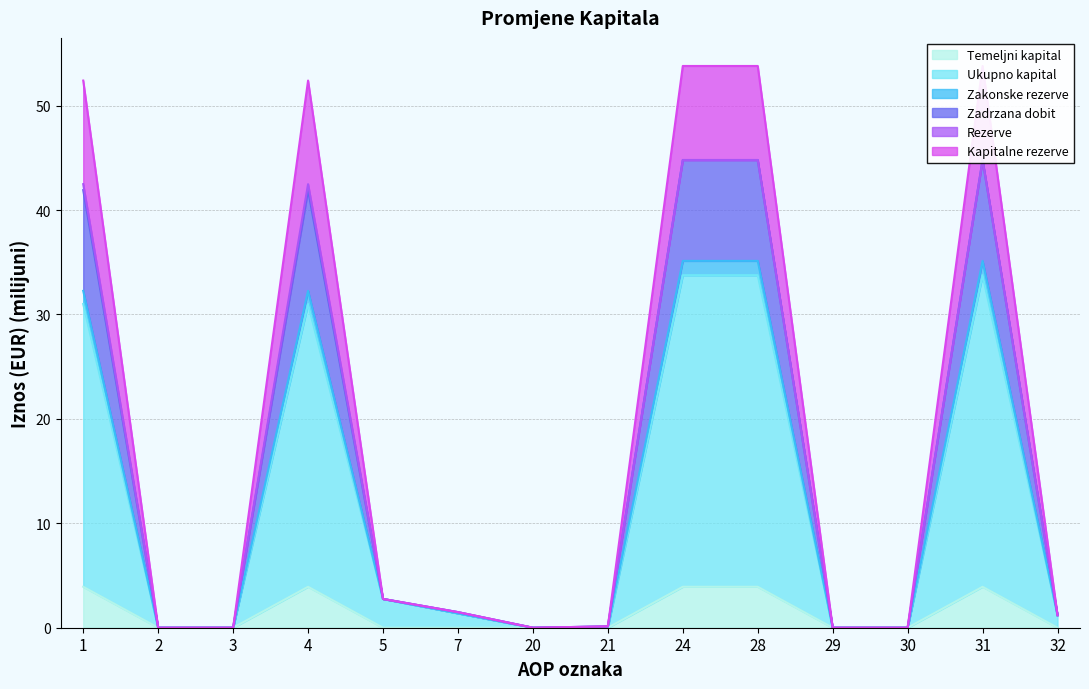

What is the value of the Zadrzana dobit point at the 14th from the left?

1.2